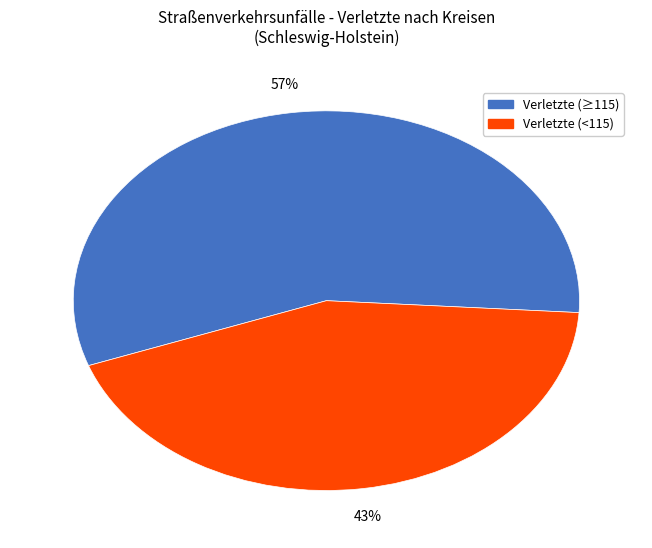

Does any single category account for the majority?

Yes